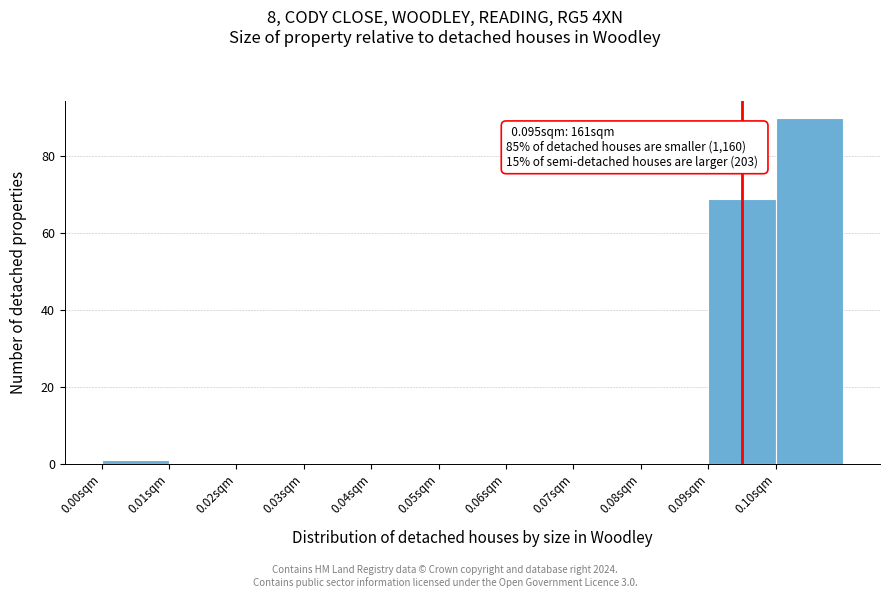

Over which range of the x-axis is the bar tallest?

0.10 to 0.11